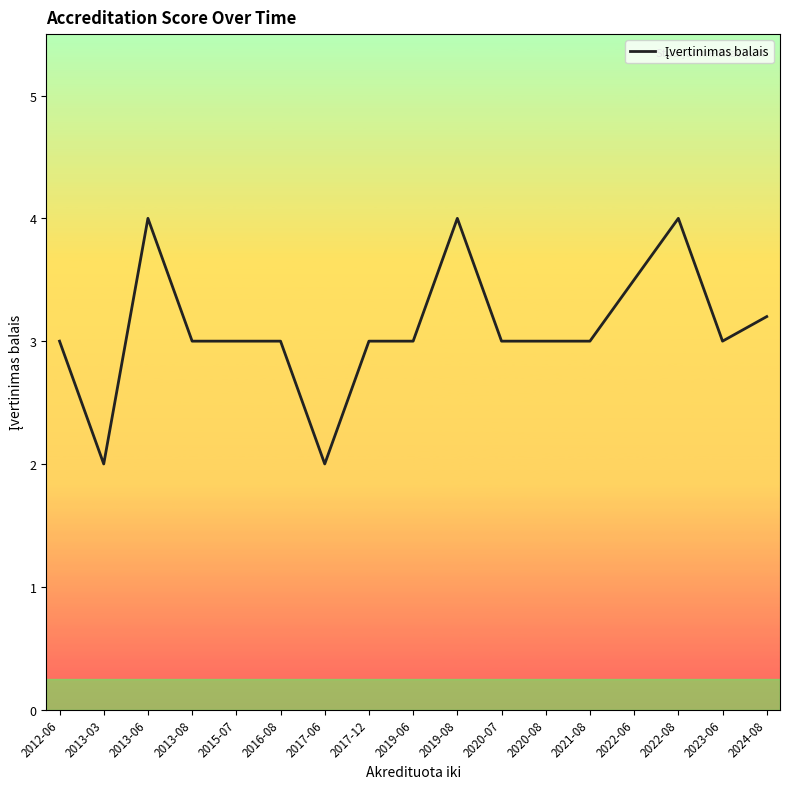

True or false: the data has more than 0 interior local peaks.

True